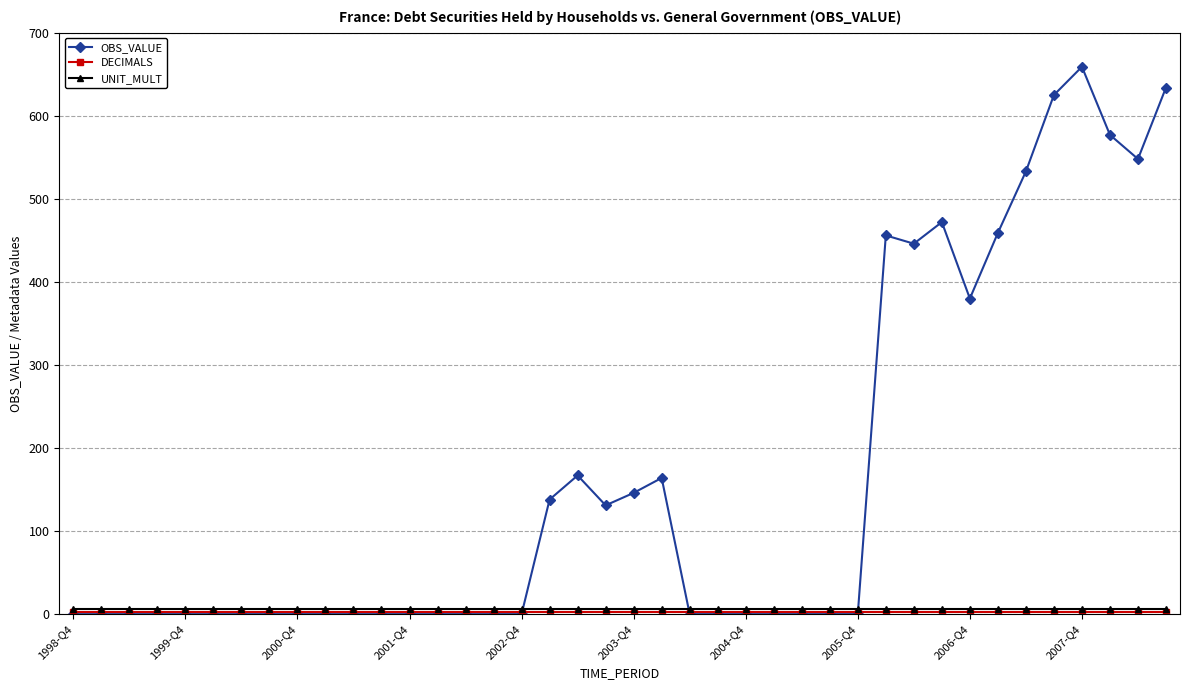

Is this an area chart (filled region under the line)?

No